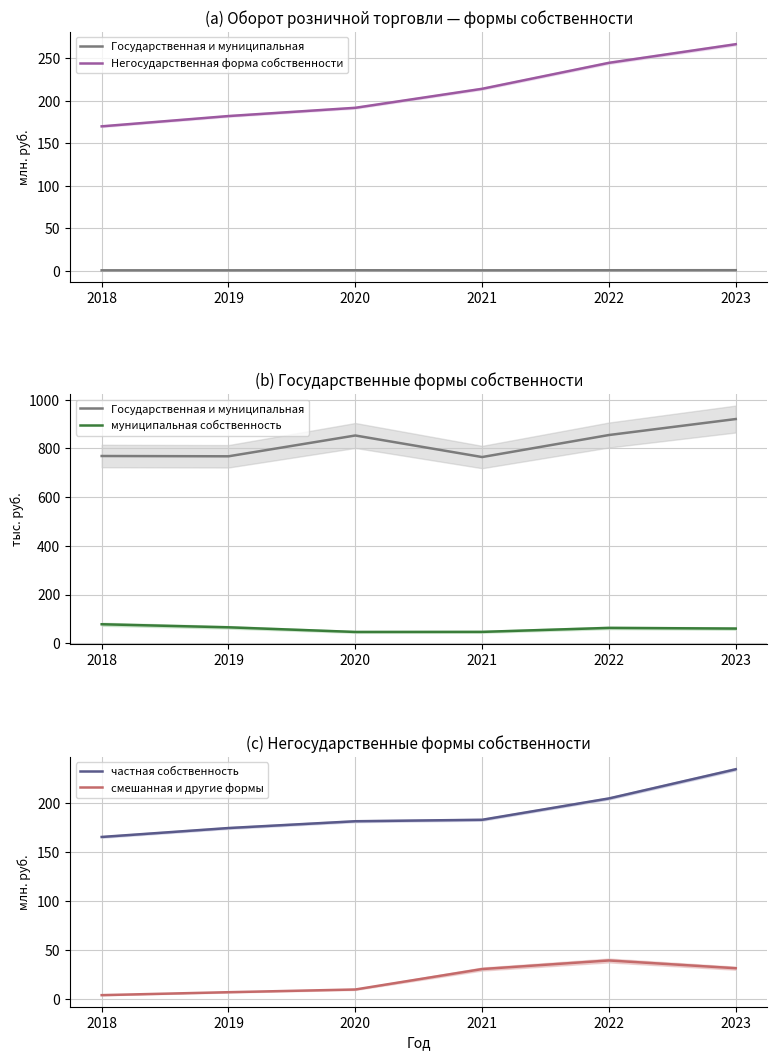

Reading right to left, list all the values displayed in this chart.

Государственная и муниципальная: 2023=920.9	2022=855.3	2021=764.9	2020=853.4	2019=767.9	2018=769.1
Негосударственная форма собственности: 2023=266.7	2022=244.8	2021=214.2	2020=191.9	2019=182.2	2018=170.1
муниципальная собственность: 2023=60.7	2022=63.5	2021=47.2	2020=46.8	2019=65.8	2018=78.4
частная собственность: 2023=234.9	2022=205.1	2021=183.3	2020=181.8	2019=174.9	2018=165.7
смешанная и другие формы: 2023=31.8	2022=39.7	2021=31.0	2020=10.1	2019=7.3	2018=4.3